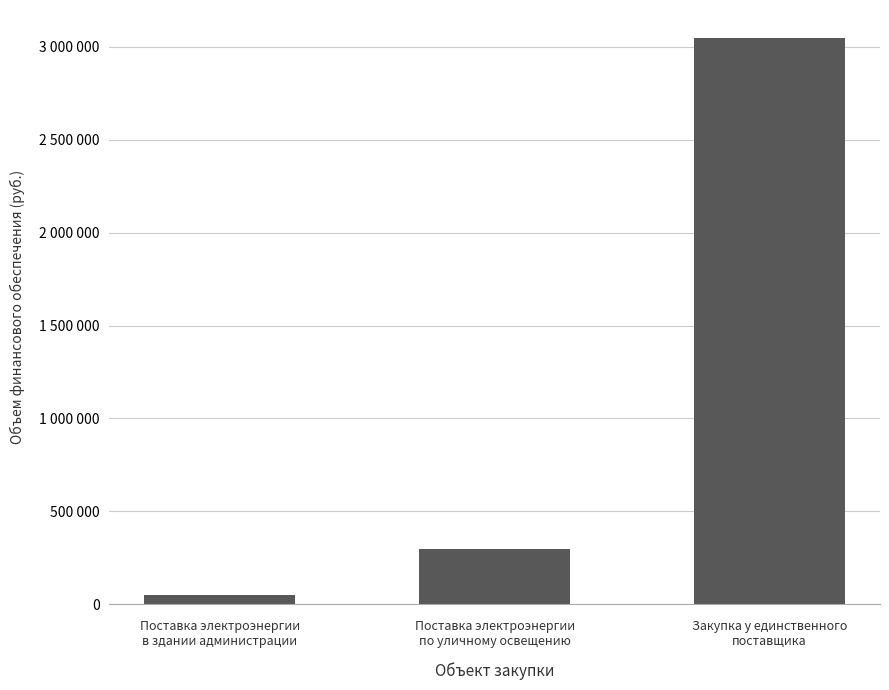

The chart shows a value of 300000 at Поставка электроэнергии
по уличному освещению. True or false?

True